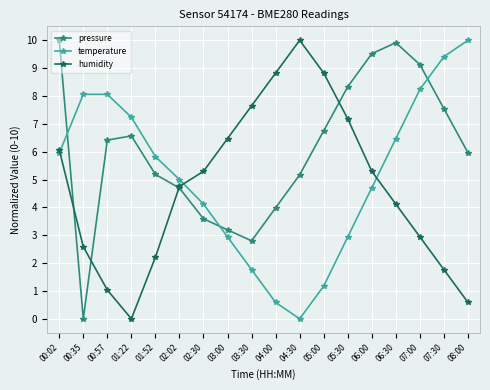

How many intersections are there between humidity and temperature?

3